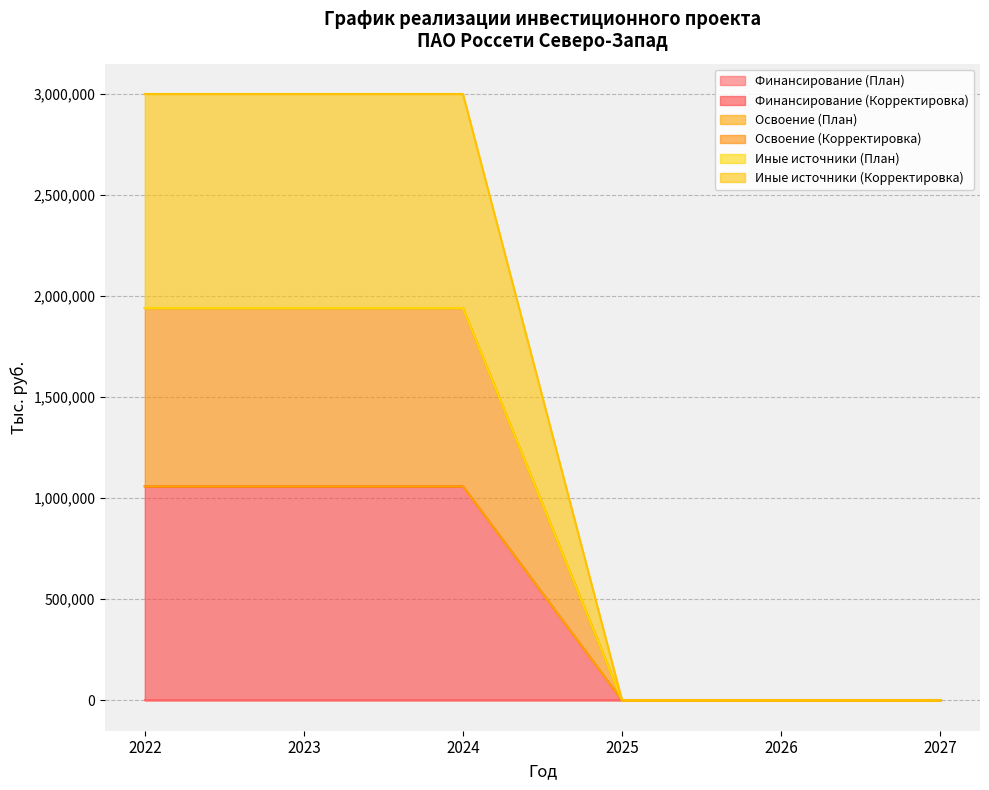

What is the maximum value for Иные источники (Корректировка)?

1058165.7